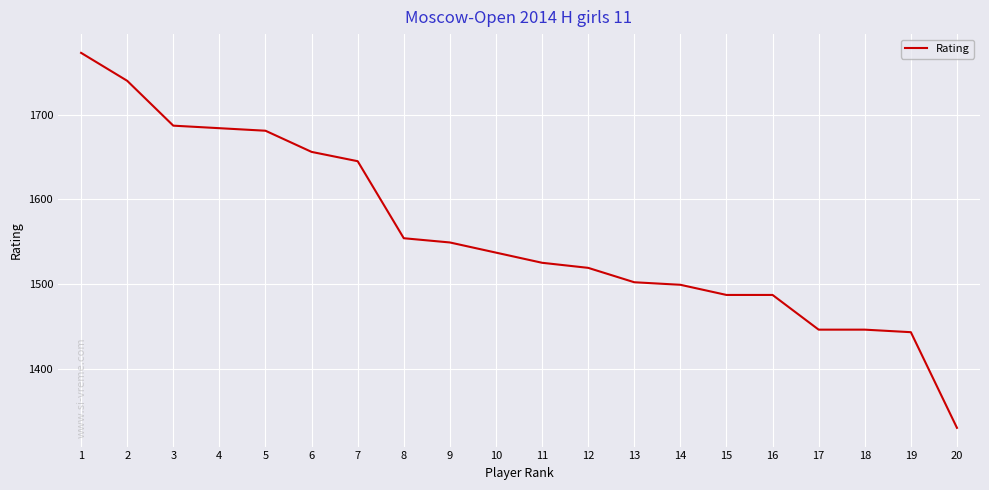

What is the maximum value shown in the chart?

1773